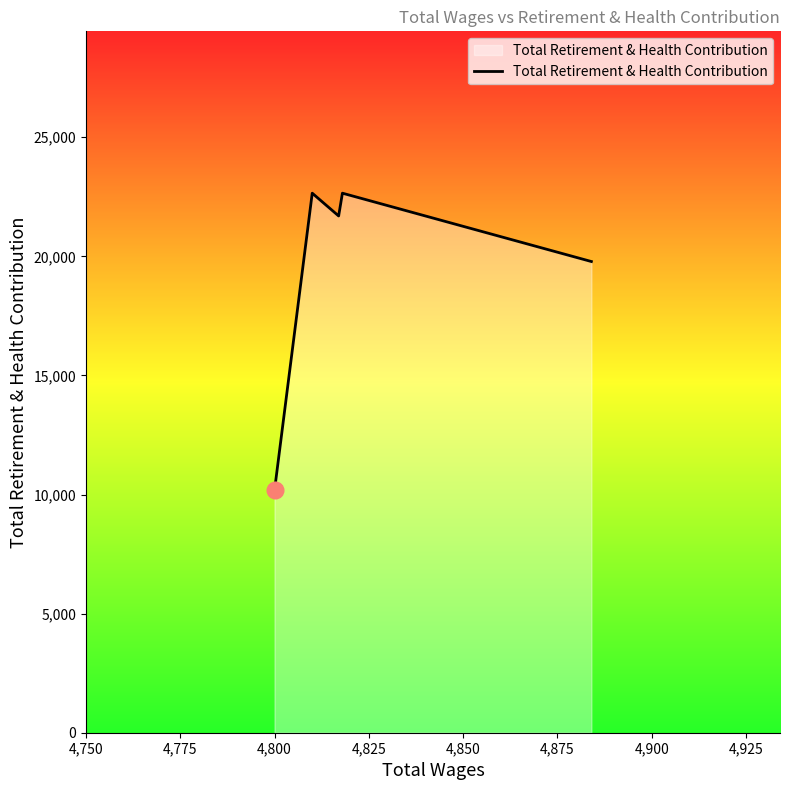

What is the maximum value shown in the chart?

22652